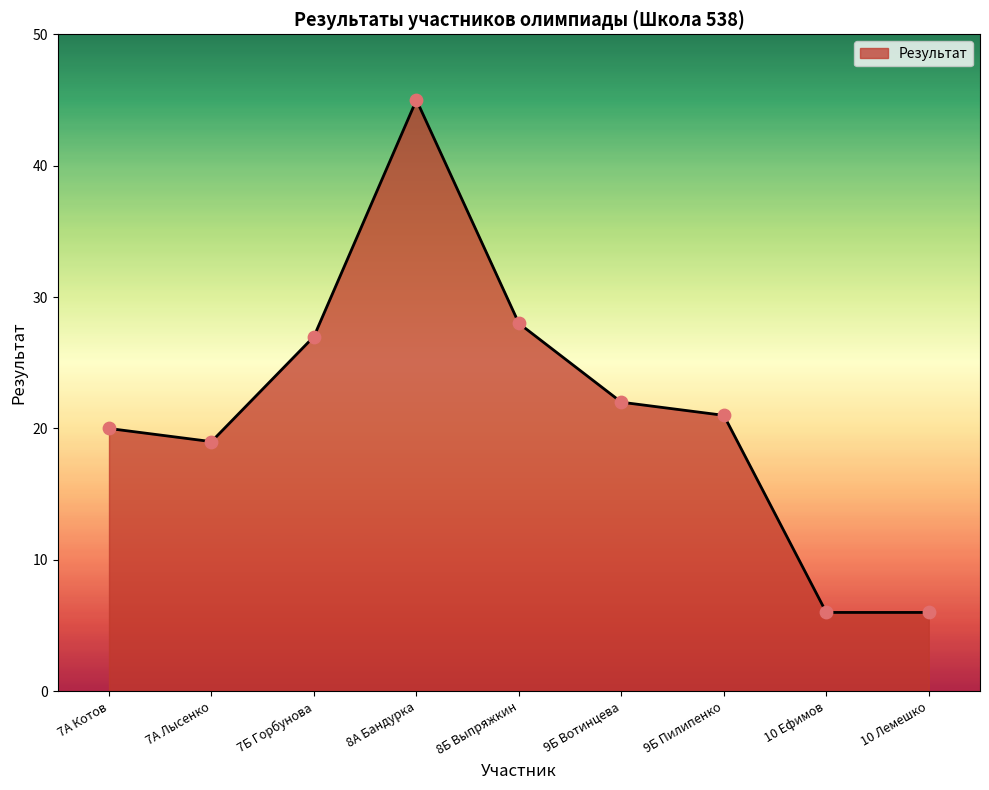

Which has a higher value, 7А Котов or 8А Бандурка?

8А Бандурка